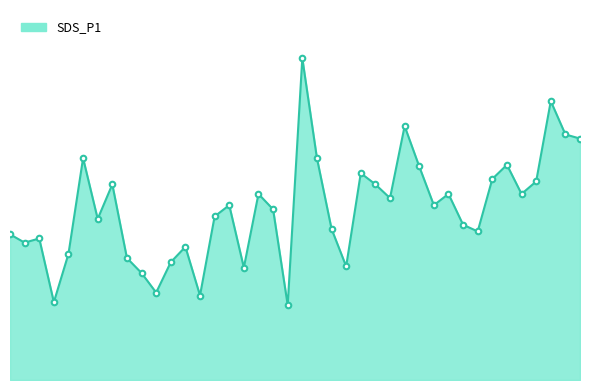

Does the chart have visible grid lines?

No